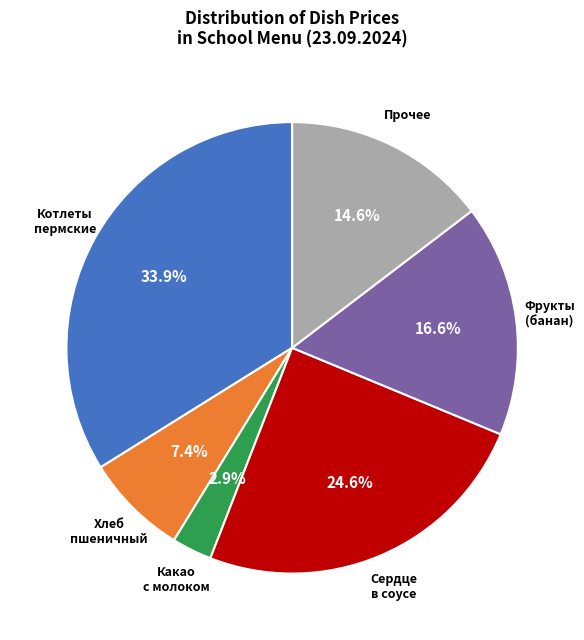

Is there any slice that represents more than half of the pie?

No